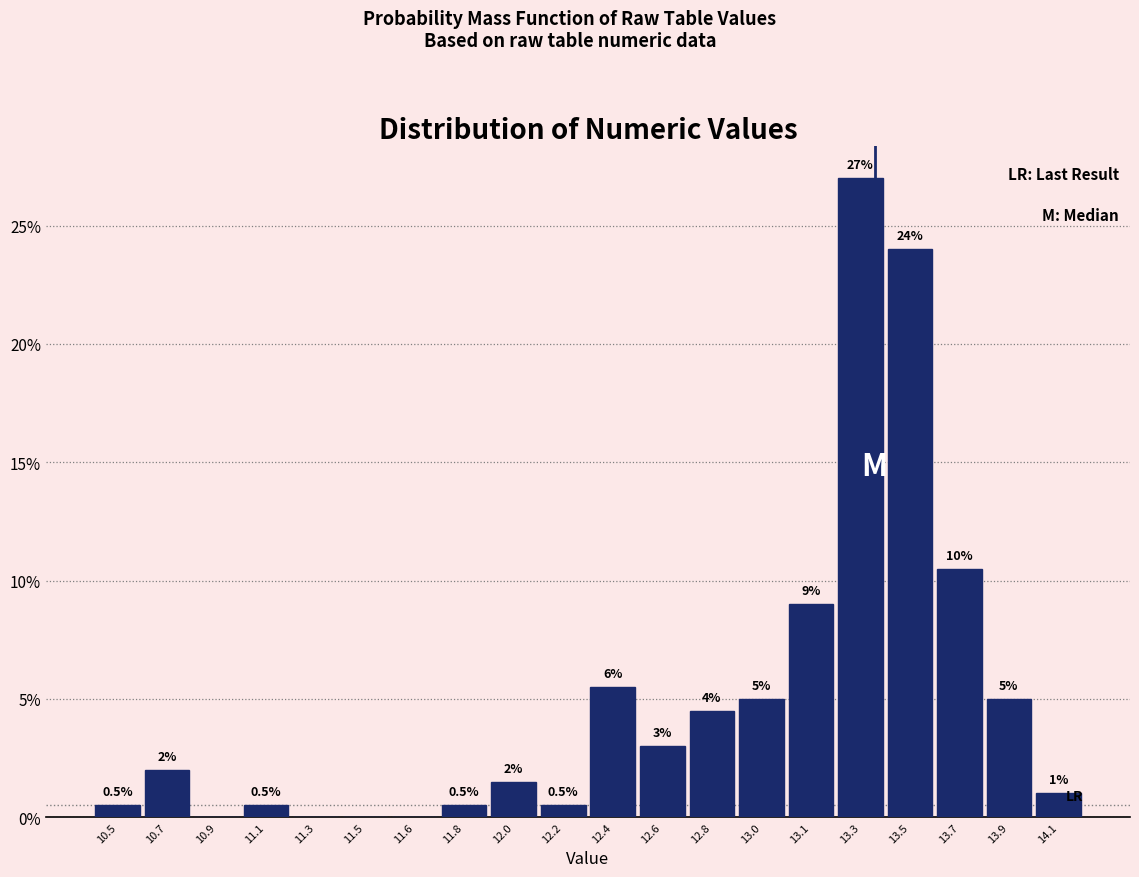

Reading left to right, transcribe all the data shown in this chart.

10.5=0.5	10.7=2.0	10.9=0.0	11.1=0.5	11.3=0.0	11.5=0.0	11.6=0.0	11.8=0.5	12.0=1.5	12.2=0.5	12.4=5.5	12.6=3.0	12.8=4.5	13.0=5.0	13.1=9.0	13.3=27.0	13.5=24.0	13.7=10.5	13.9=5.0	14.1=1.0